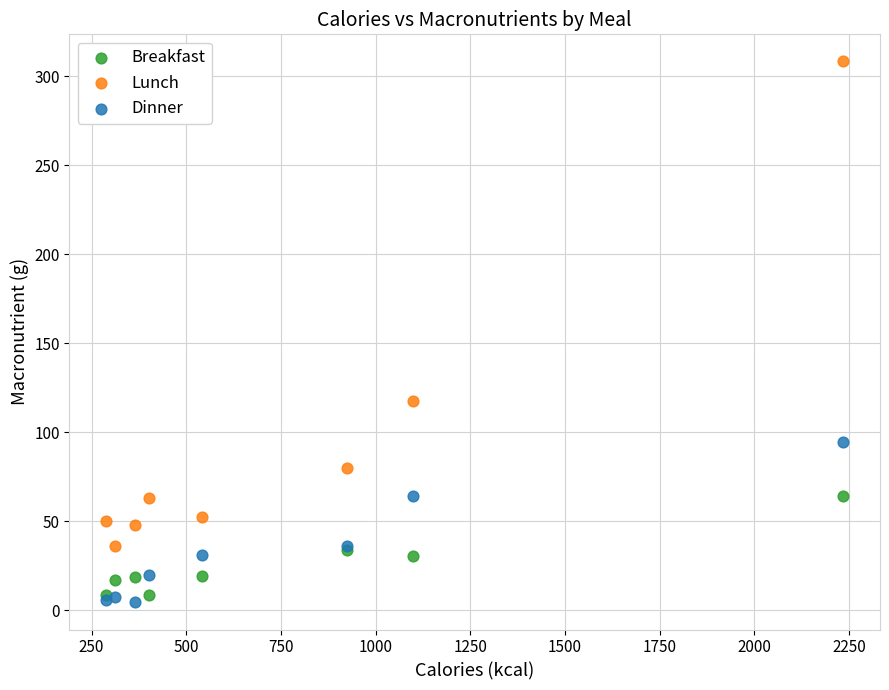

In the Lunch series, what Y value is closest to 172?

117.5